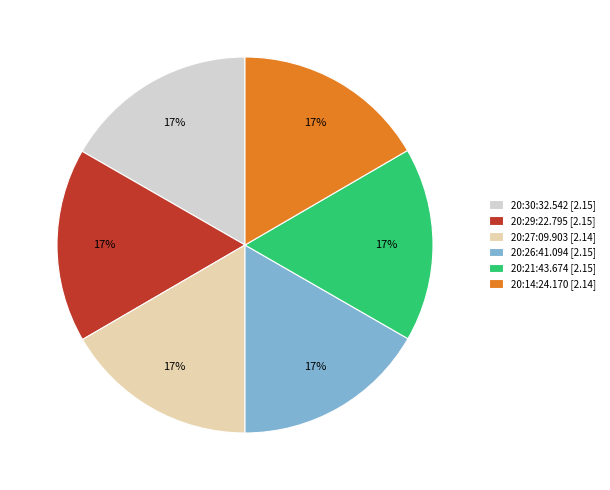

Is there any slice that represents more than half of the pie?

No